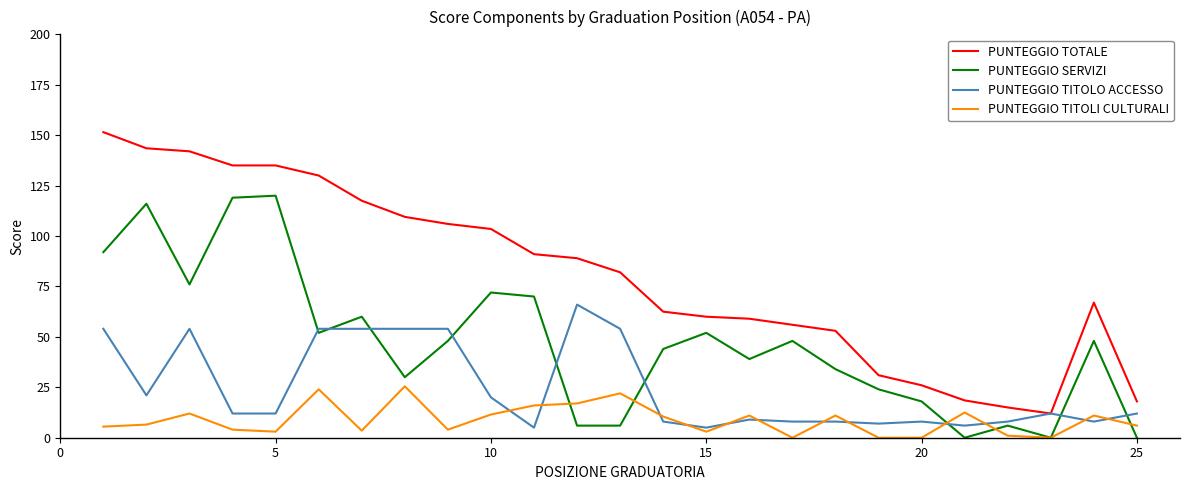

Which series has the largest total across all categories?

PUNTEGGIO TOTALE